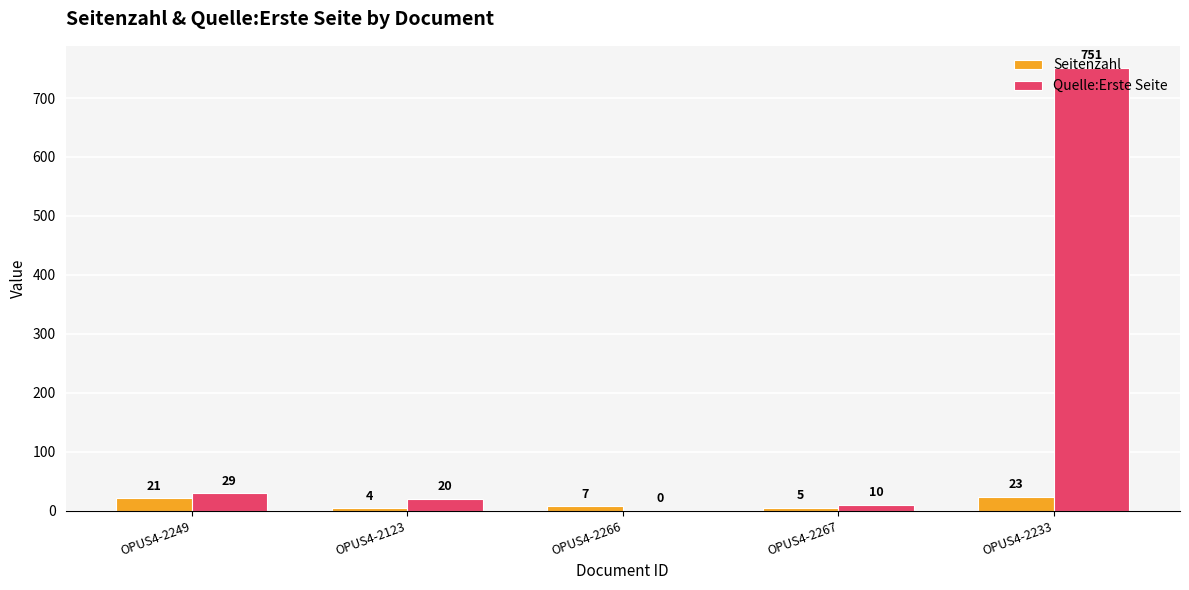

Reading right to left, extract all data points from this chart.

Seitenzahl: 23	5	7	4	21
Quelle:Erste Seite: 751	10	0	20	29